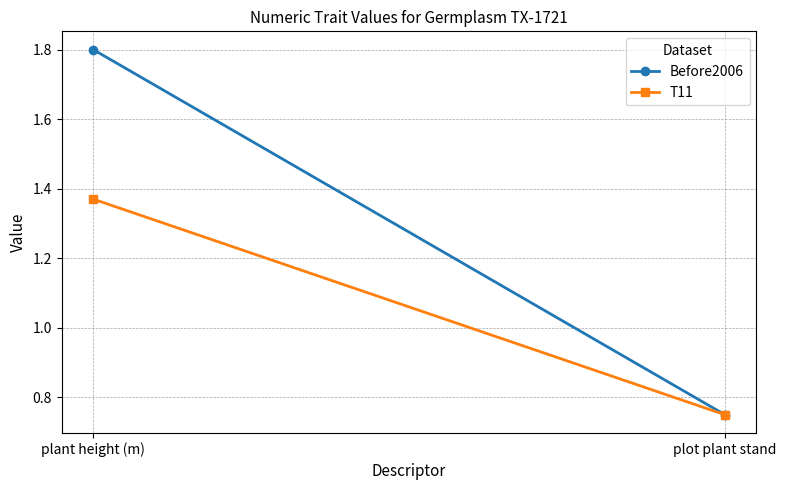

What is the label of the 2nd point from the right?

plant height (m)